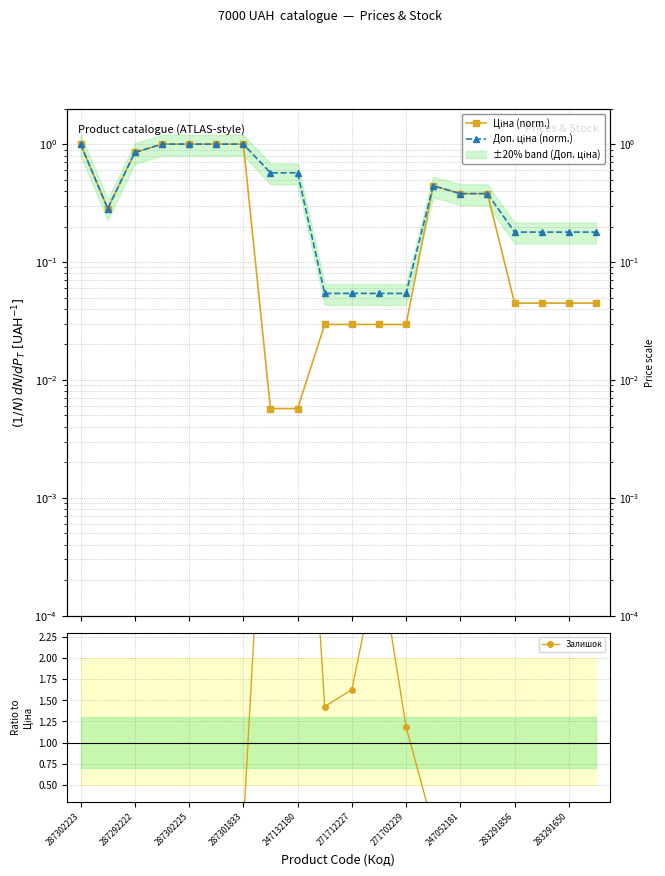

What is the sum of all Ціна (norm.) values?

7.6